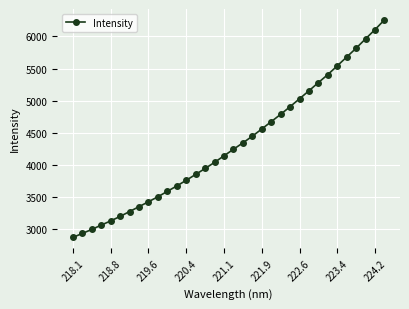

What is the sum of all values?

147047.3